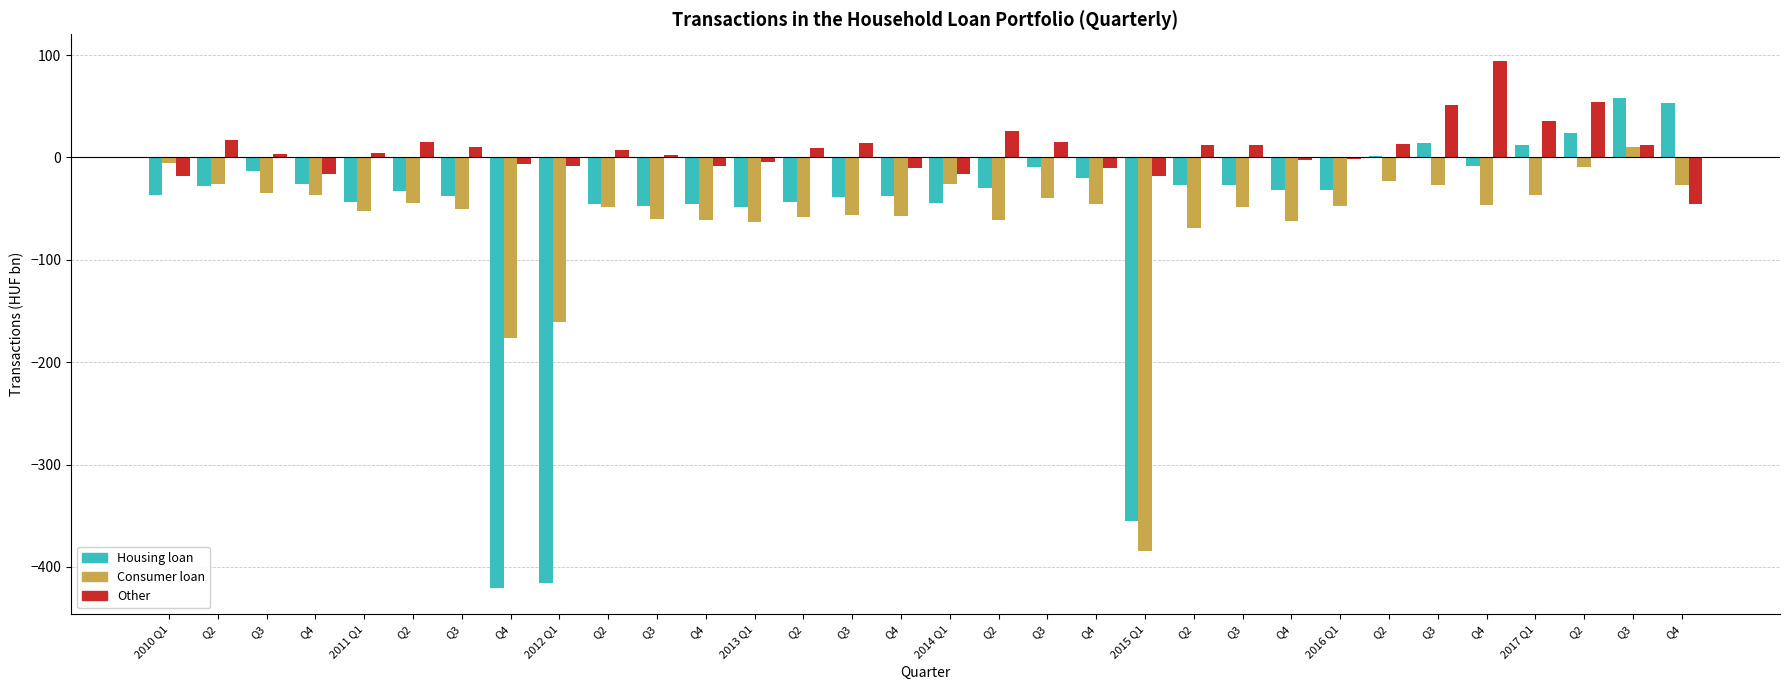

Which series has the largest total across all categories?

Other